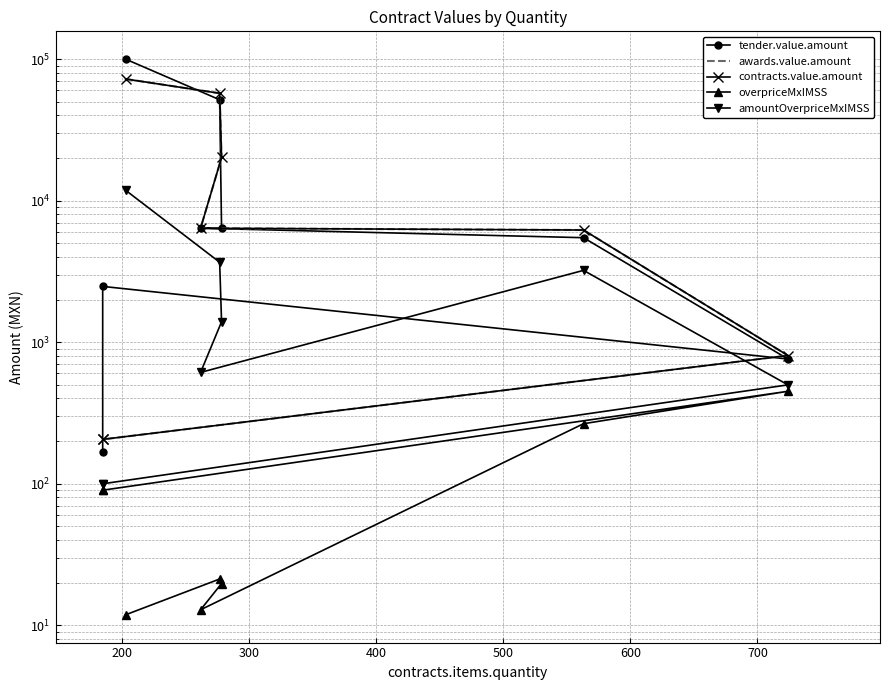

True or false: contracts.value.amount and awards.value.amount cross at least once.

False